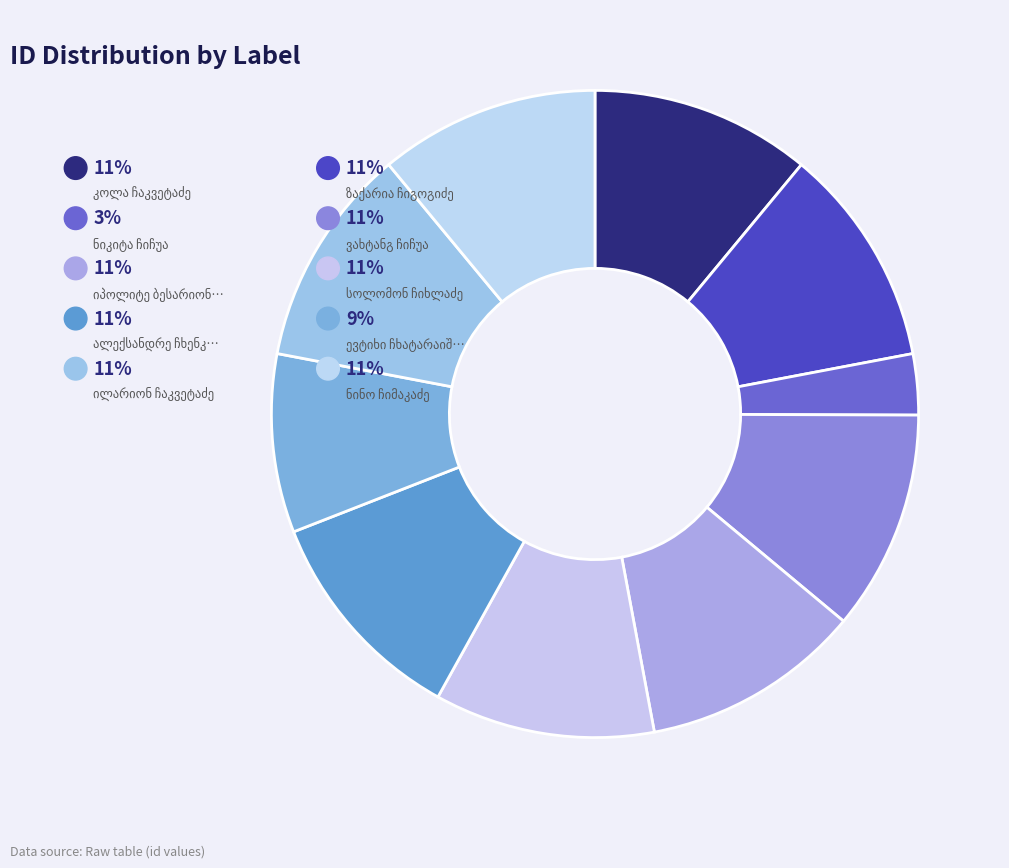

The კოლა ჩაკვეტაძე slice represents 11% of the pie. True or false?

True